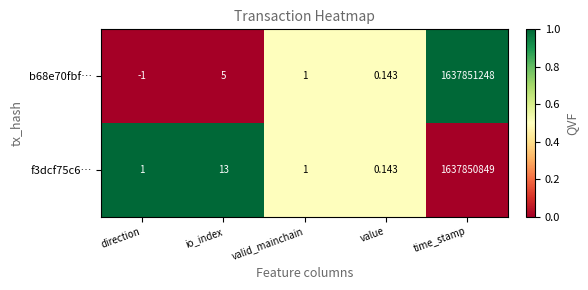

At which label does f3dcf75c6… reach its peak?

time_stamp